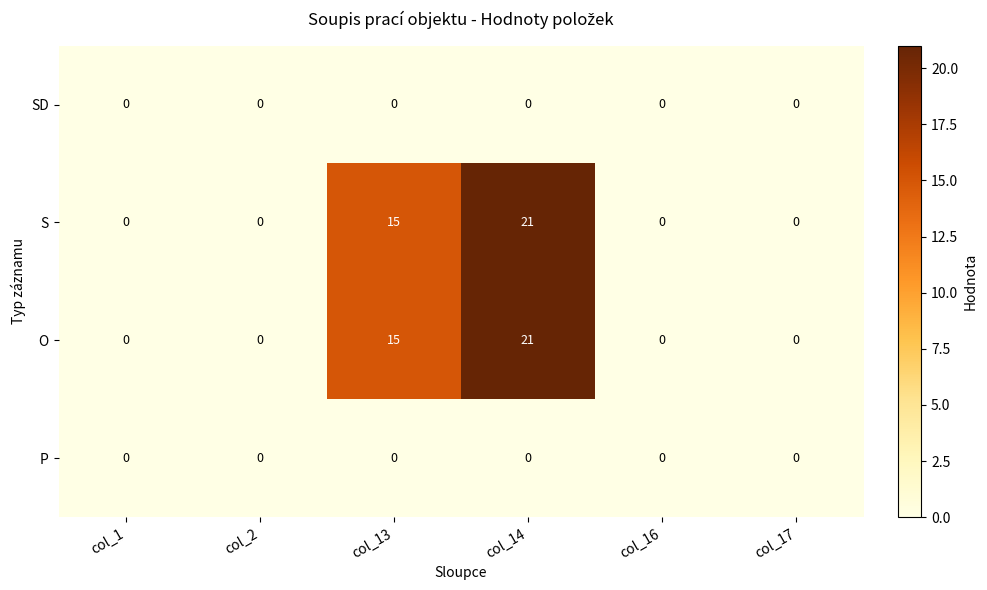

Reading right to left, list all the values displayed in this chart.

SD: 0	0	0	0	0	0
S: 0	0	21	15	0	0
O: 0	0	21	15	0	0
P: 0	0	0	0	0	0